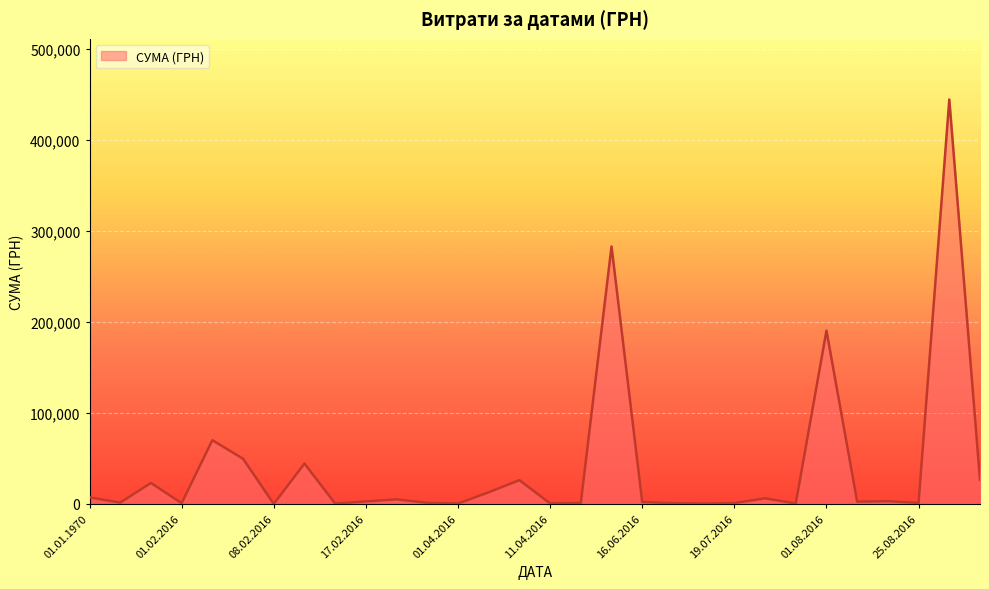

What is the difference between the maximum and minimum values?

444497.1